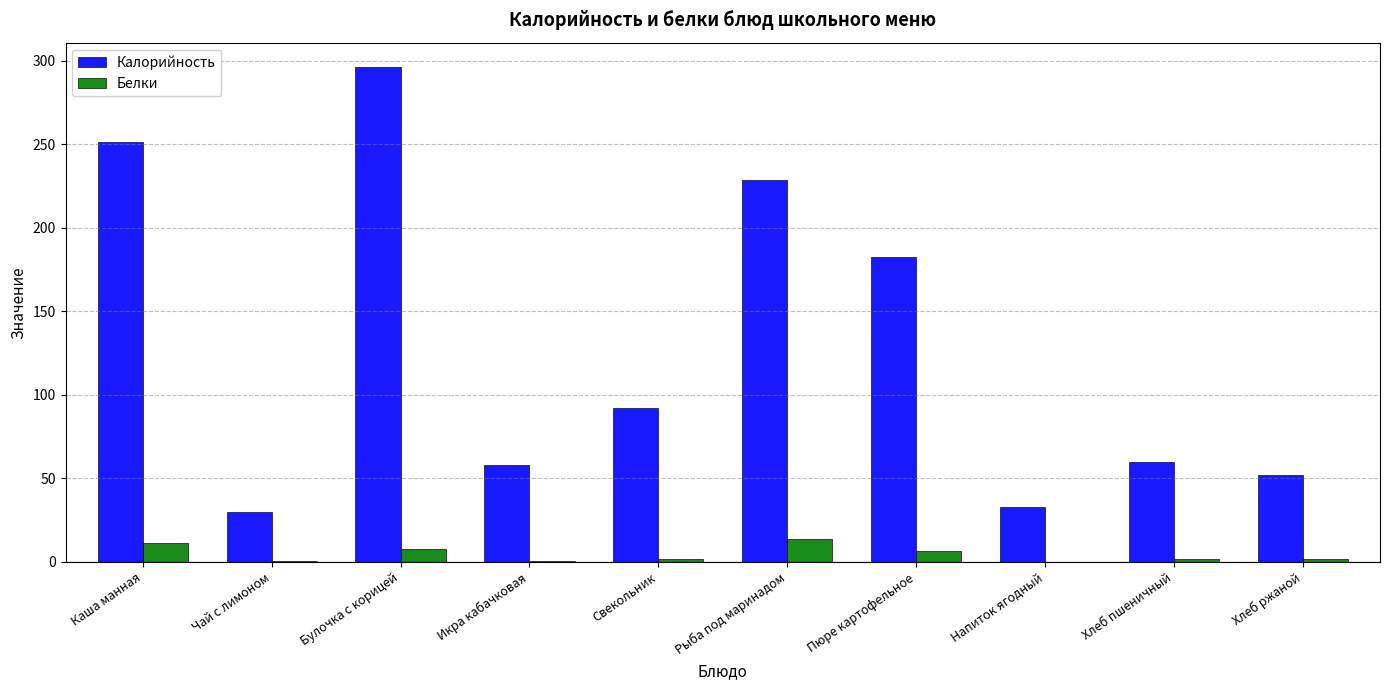

Is it true that Калорийность equals 53.3 at Каша манная?

False